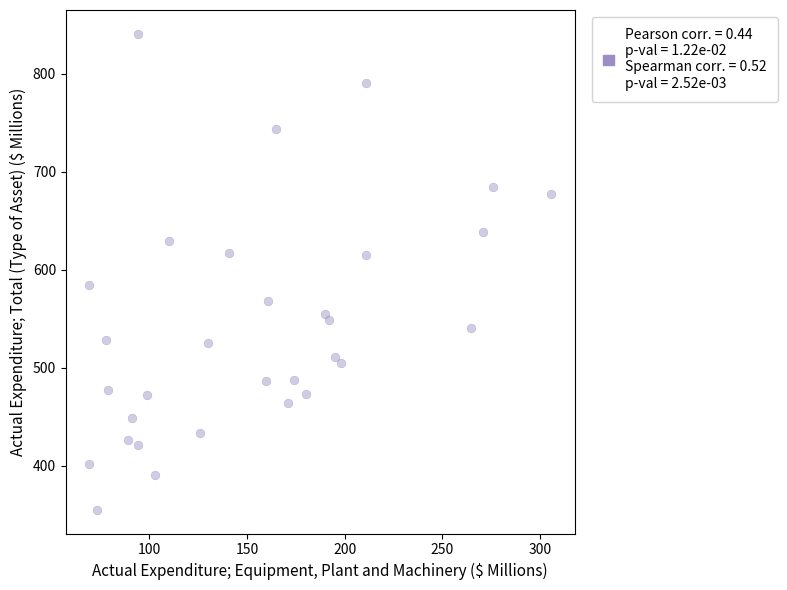

What is the range of X values (max minus min)?

237